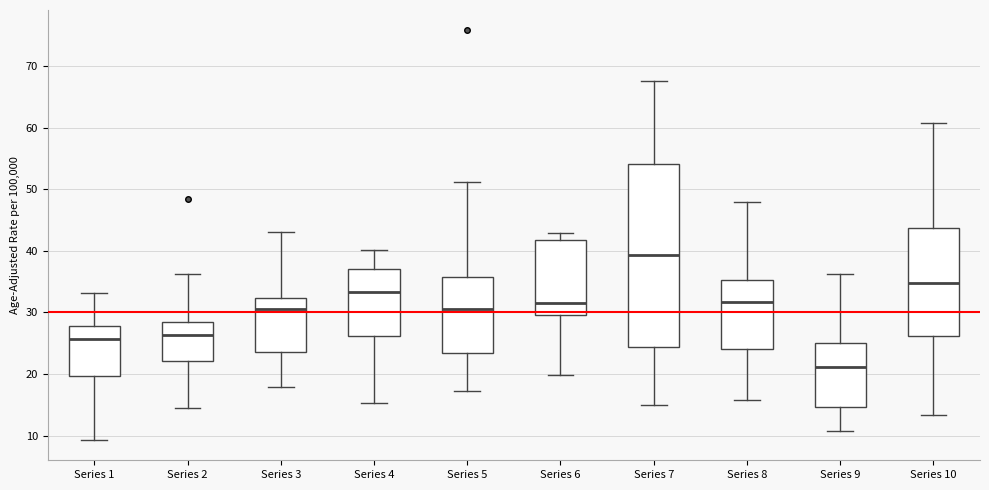

Reading left to right, transcribe this box plot: for each box, give where its median line is, the range the box spans, and where its two whiskers end, as read against the y-axis. The values are not printed on the chart, so give them approximately, as read against the axis.

Series 1: median 26, box 20 to 28, whiskers 9 to 33
Series 2: median 26, box 22 to 28, whiskers 14 to 36
Series 3: median 31, box 24 to 32, whiskers 18 to 43
Series 4: median 33, box 26 to 37, whiskers 15 to 40
Series 5: median 31, box 23 to 36, whiskers 17 to 51
Series 6: median 32, box 30 to 42, whiskers 20 to 43
Series 7: median 39, box 24 to 54, whiskers 15 to 68
Series 8: median 32, box 24 to 35, whiskers 16 to 48
Series 9: median 21, box 15 to 25, whiskers 11 to 36
Series 10: median 35, box 26 to 44, whiskers 13 to 61